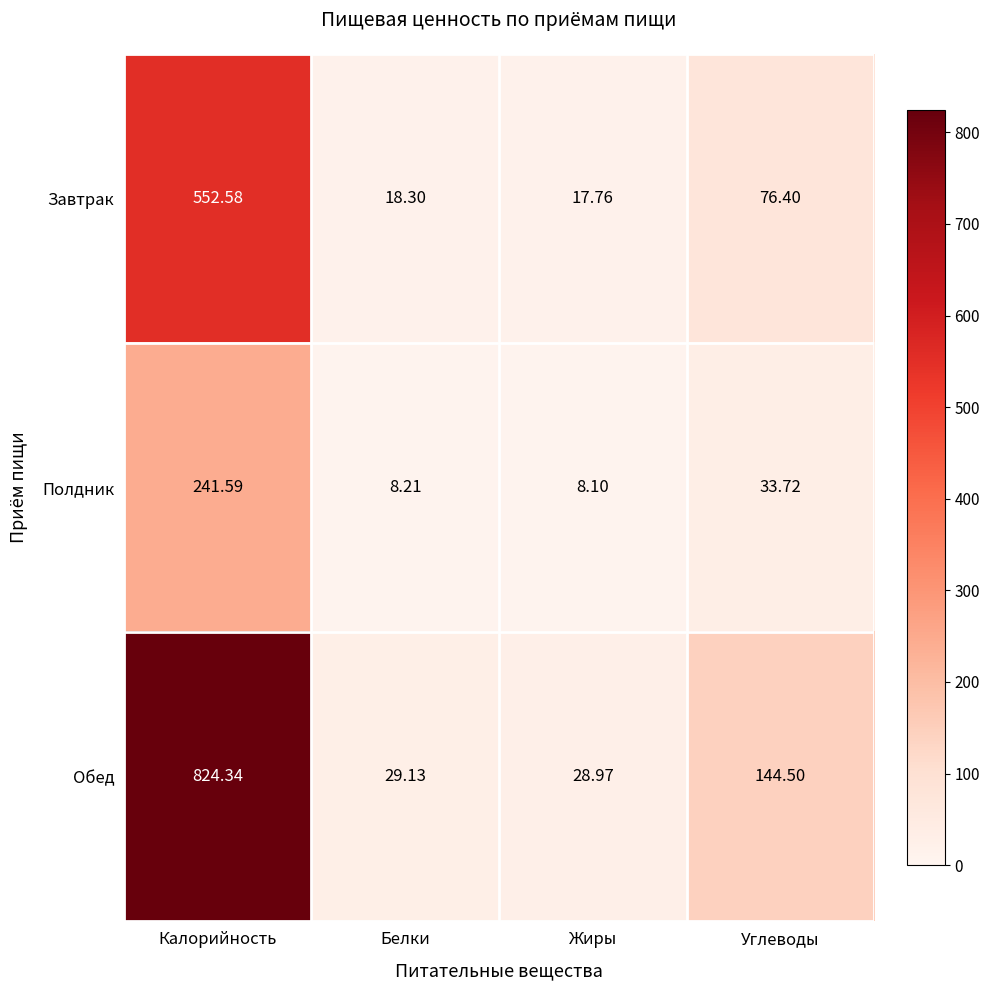

At which category is the sum across all series the highest?

Калорийность